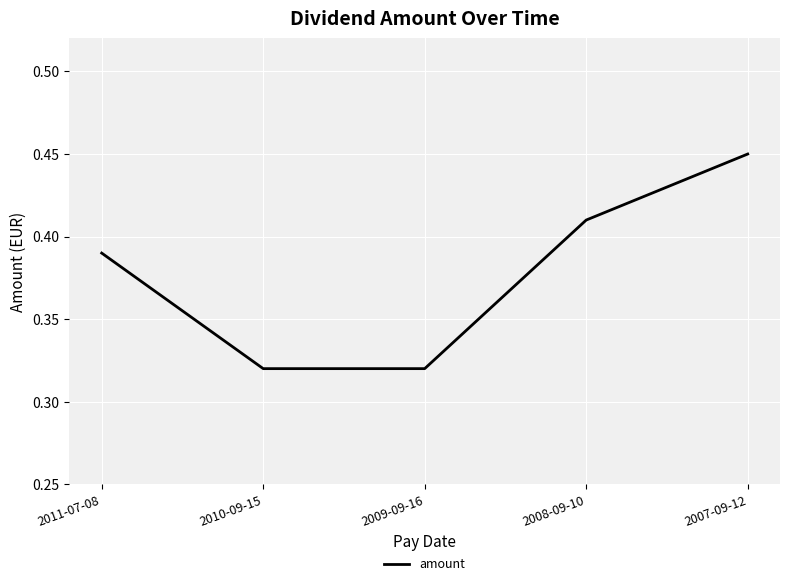

Does the chart display data point markers on the line(s)?

No